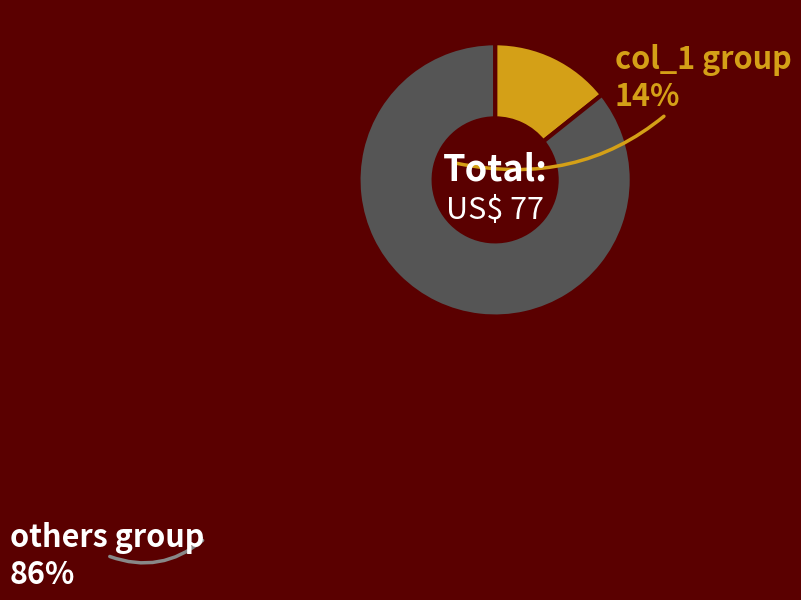

Is there any slice that represents more than half of the pie?

Yes